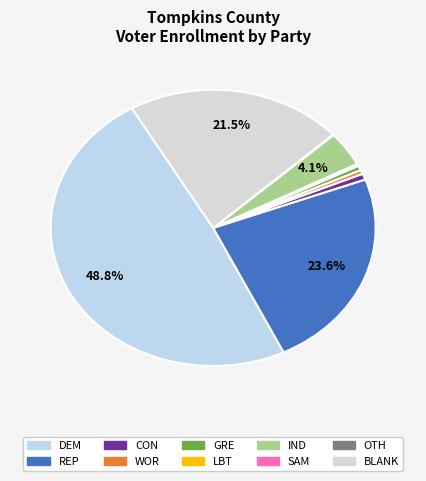

Which category has the biggest portion of the pie?

DEM